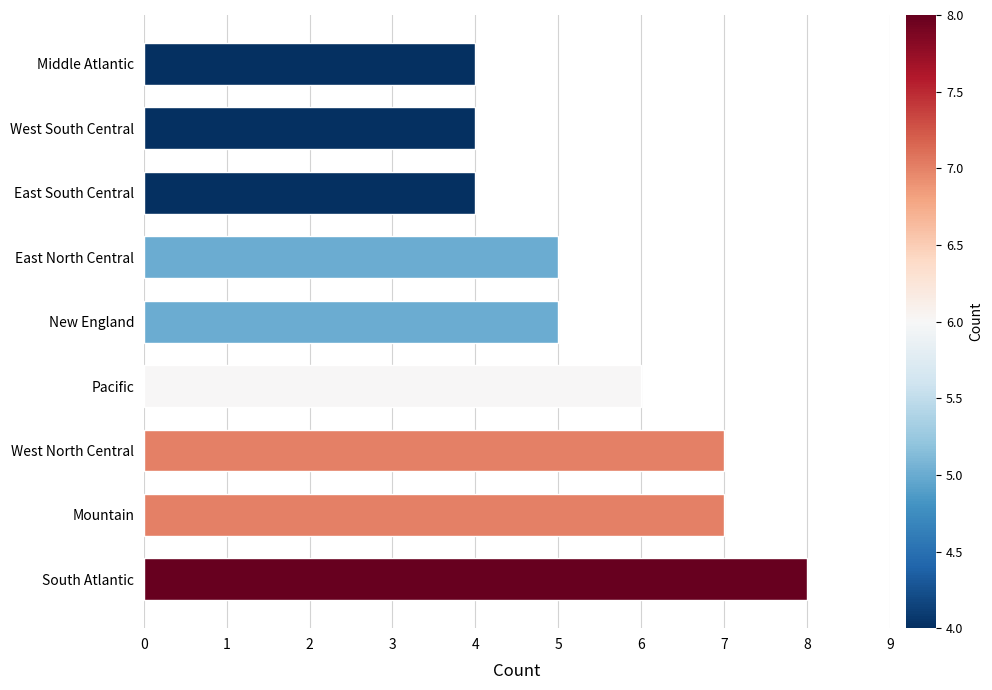

Does the chart contain any negative values?

No